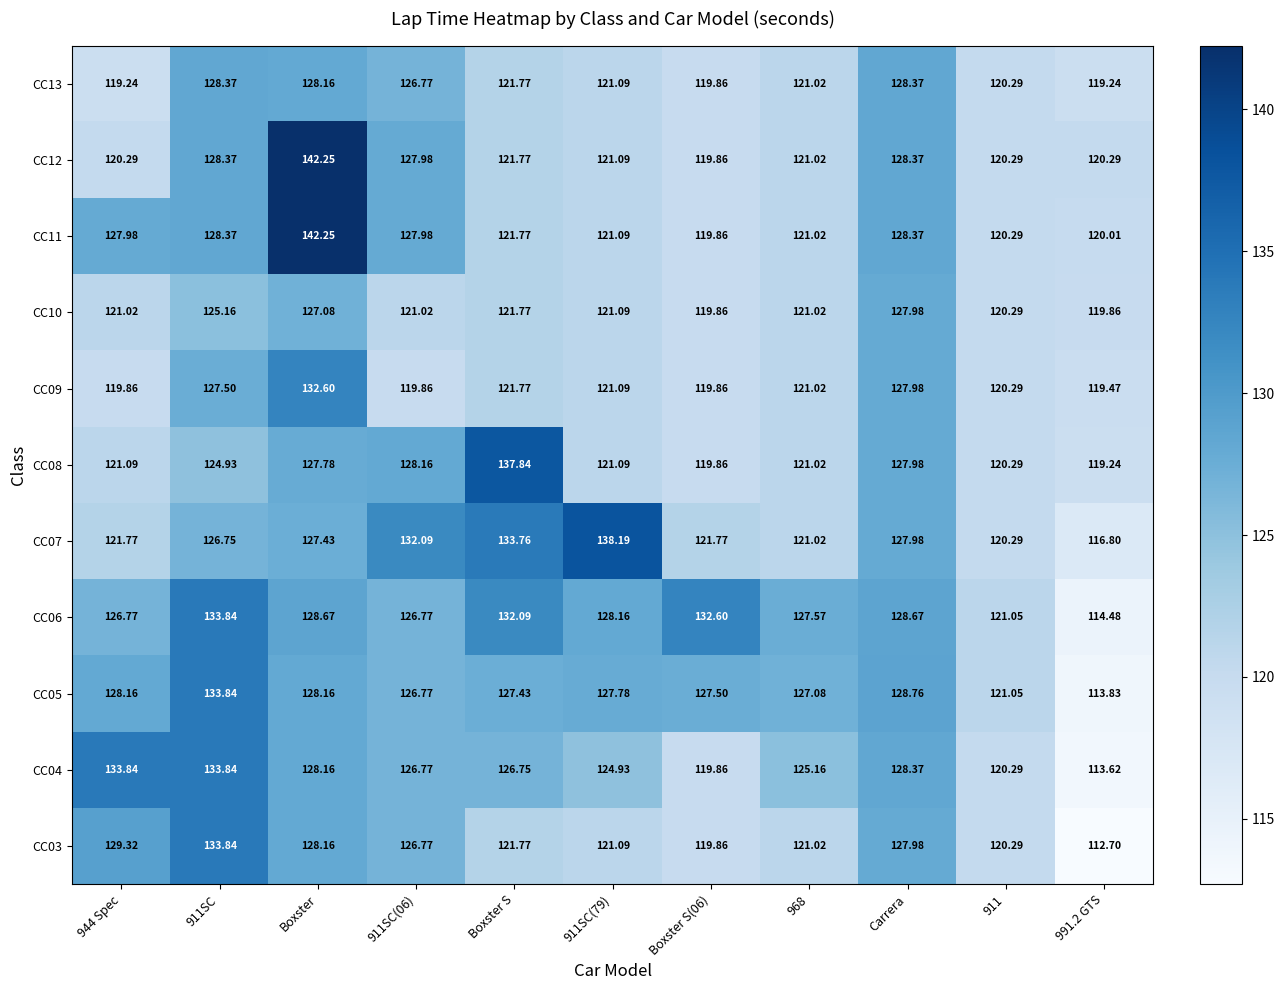

How many data points does each series have?

11